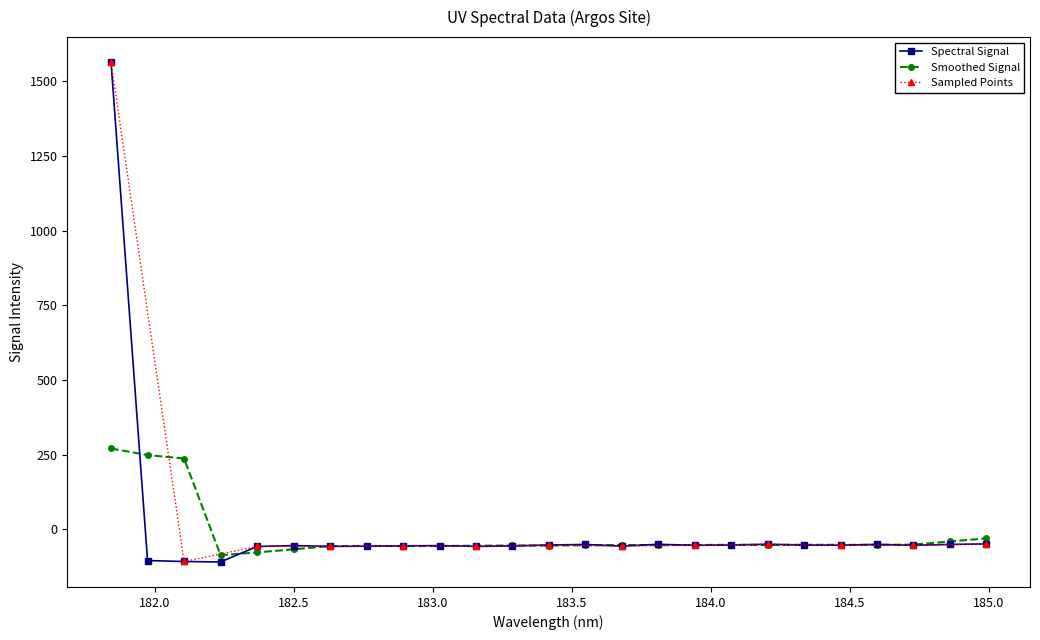

Reading left to right, transcribe all the data shown in this chart.

181.8418=1564.8	181.9732053322=-105.1	182.1045947288=-108.3	182.2359681898=-109.9	182.3673257152=-57.9	182.498667305=-55.1	182.6299929592=-57.6	182.7613026778=-57.1	182.8925964608=-55.7	183.0238743082=-55.2	183.15513622=-57.6	183.2863821962=-56.3	183.4176122368=-53.0	183.5488263418=-51.2	183.6800245112=-56.8	183.811206745=-50.7	183.9423730432=-54.1	184.0735234058=-53.1	184.2046578328=-50.5	184.3357763242=-53.2	184.46687888=-53.7	184.5979655002=-51.0	184.7290361848=-54.0	184.8600909338=-51.1	184.9911297472=-49.5